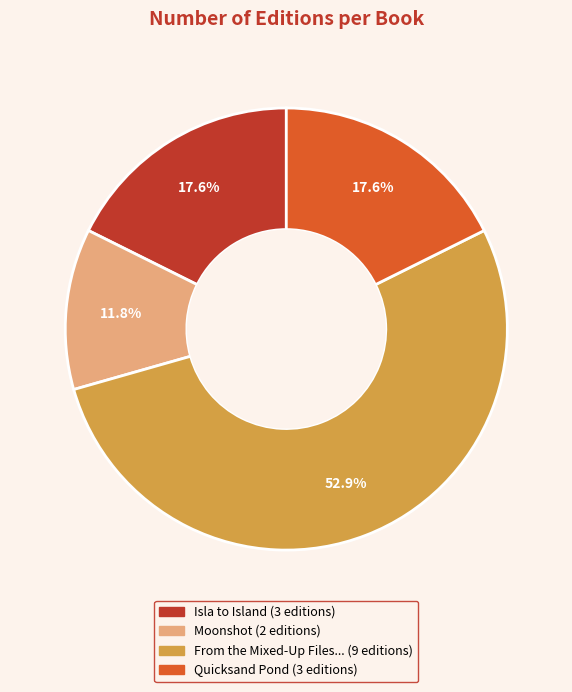

Does any single category account for the majority?

Yes